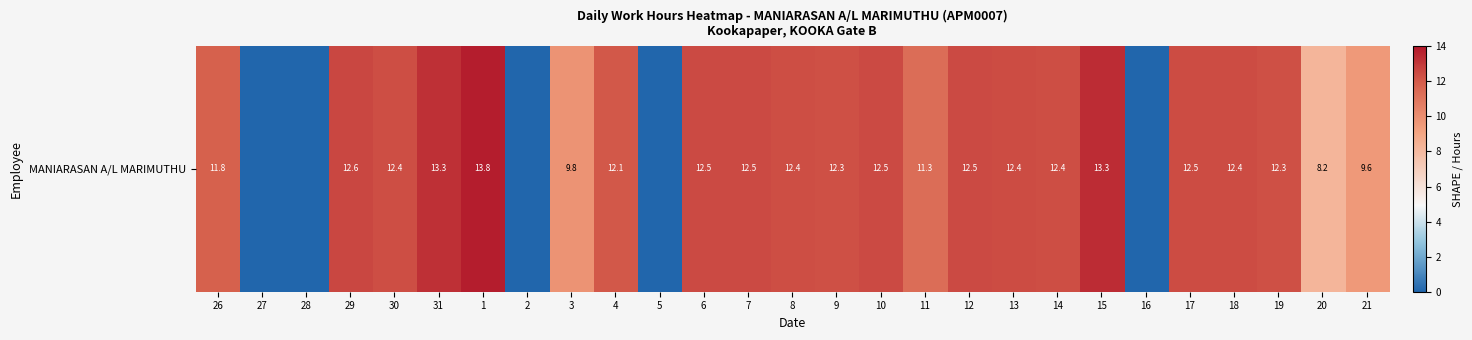

The chart shows a value of 12.5 at 7. True or false?

True